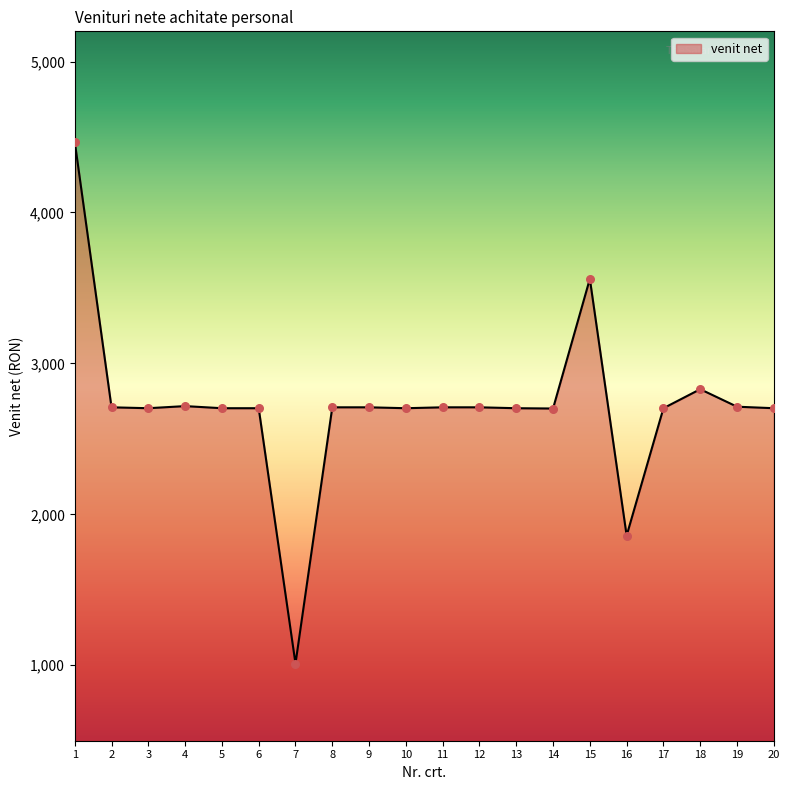

What is the ratio of the value at 5 to the value at 8?

1.0